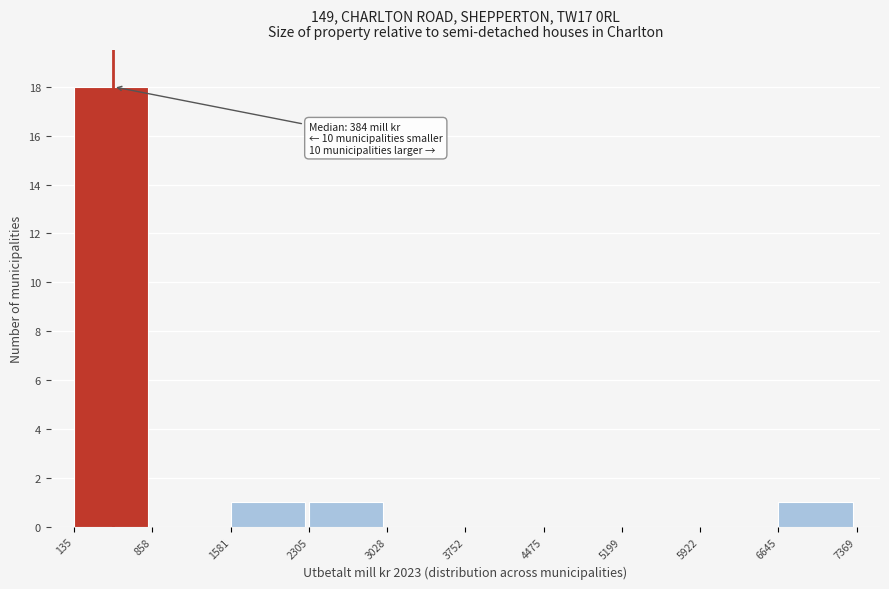

Which range on the x-axis has the tallest bar?

135 to 858